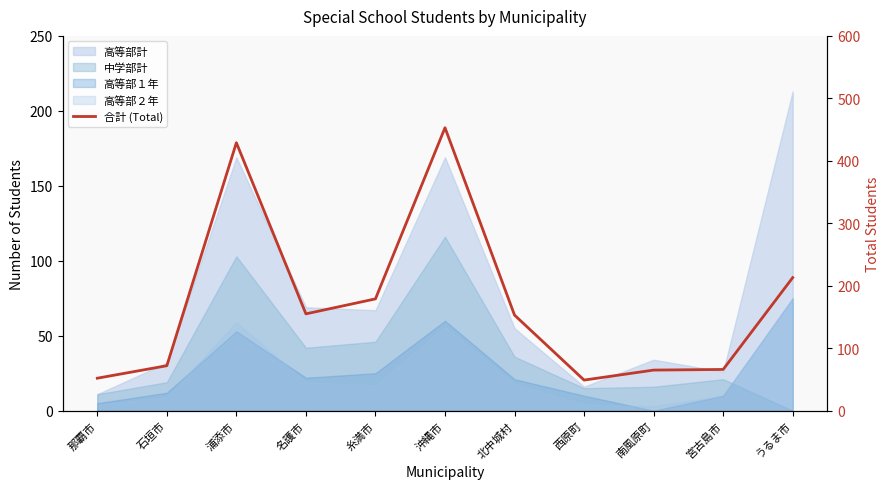

Reading left to right, what are all the values shown in this chart?

52	72	429	155	179	453	153	49	65	66	213